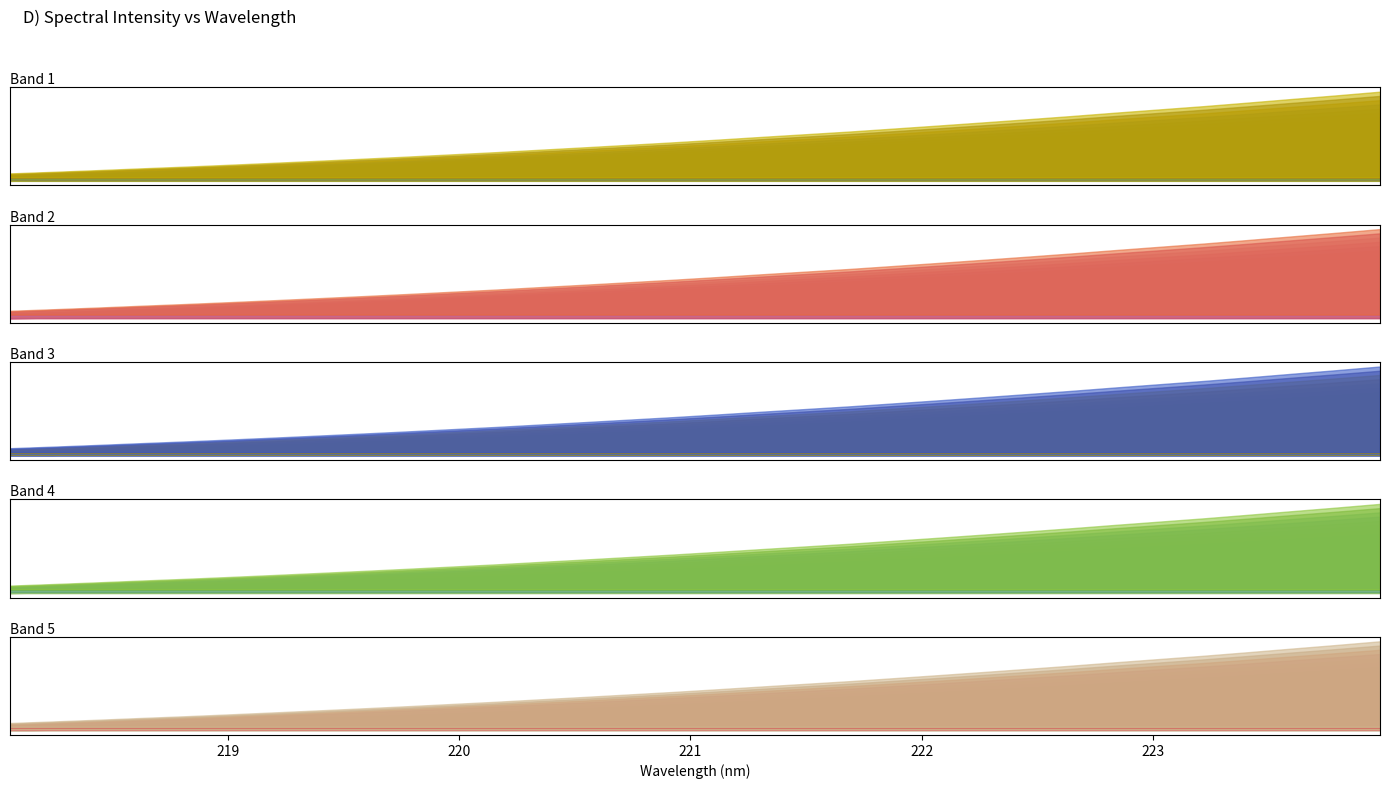

Rank the categories by value from highest to lowest.

223.9802, 223.7895, 223.5987, 223.408, 223.2172, 223.0264, 222.8355, 222.6447, 222.4538, 222.263, 222.0721, 221.8812, 221.6902, 221.4993, 221.3083, 221.1174, 220.9264, 220.7354, 220.5444, 220.3533, 220.1623, 219.9712, 219.7801, 219.589, 219.3979, 219.2067, 219.0156, 218.8244, 218.6332, 218.442, 218.2508, 218.0596